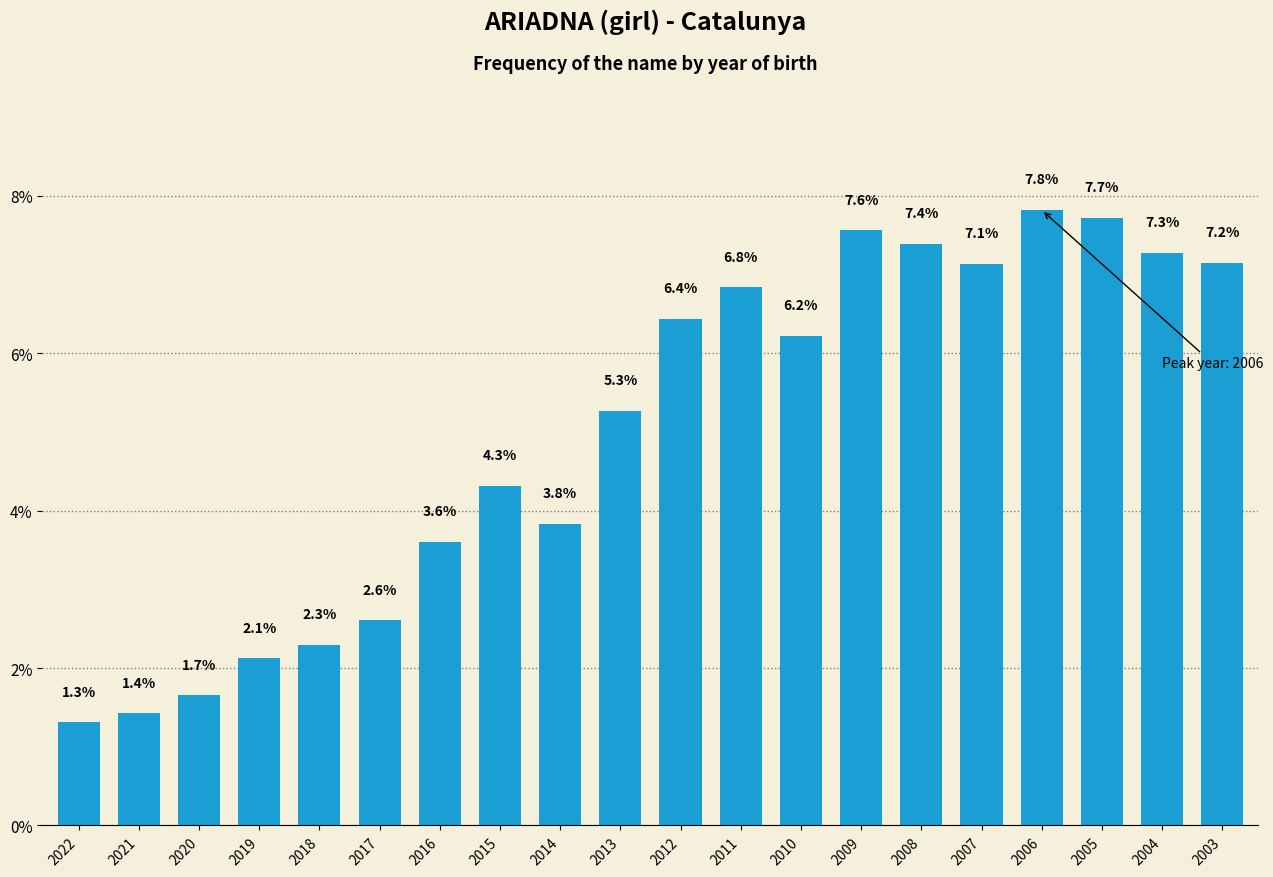

True or false: the data shows 12.5 at 2003.

False